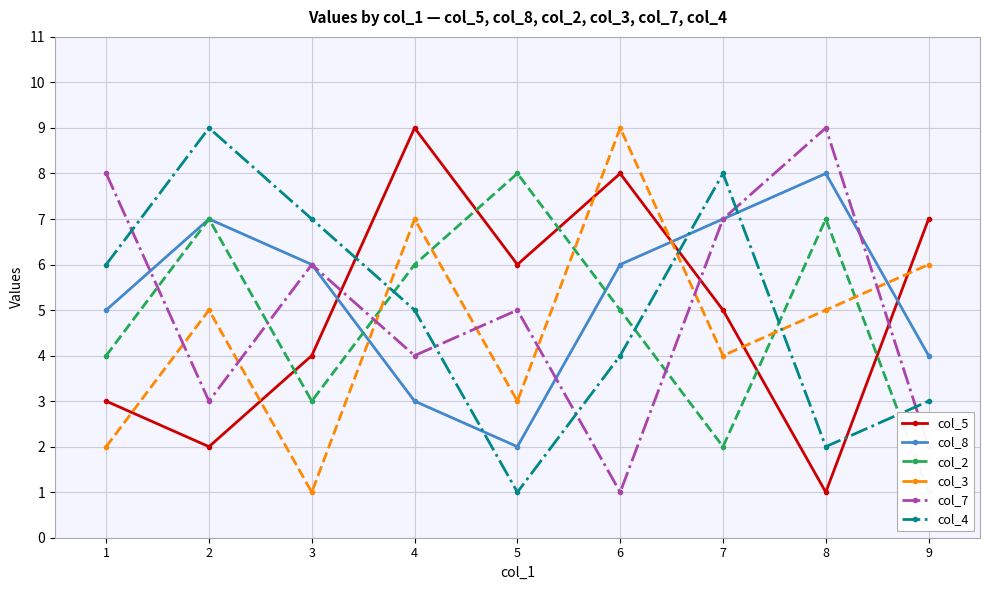

What is the greatest value displayed?

9